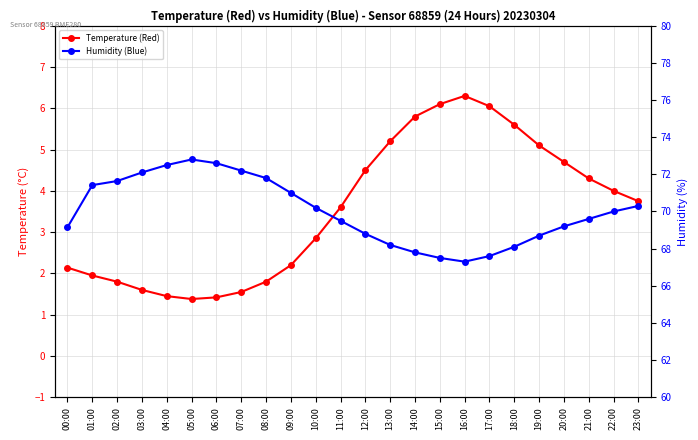

True or false: Humidity (Blue) and Temperature (Red) cross at least once.

False